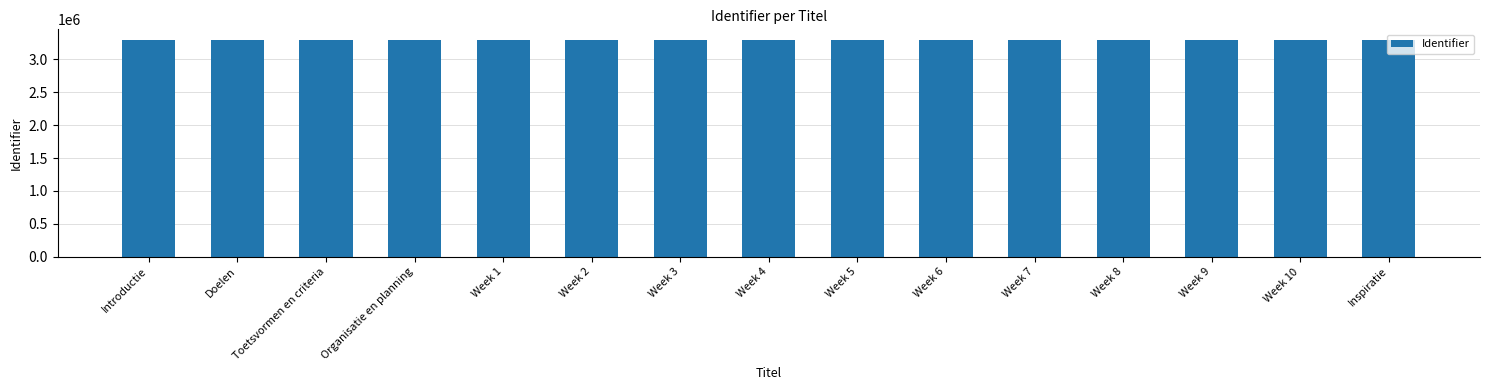

What is the average value?

3293563